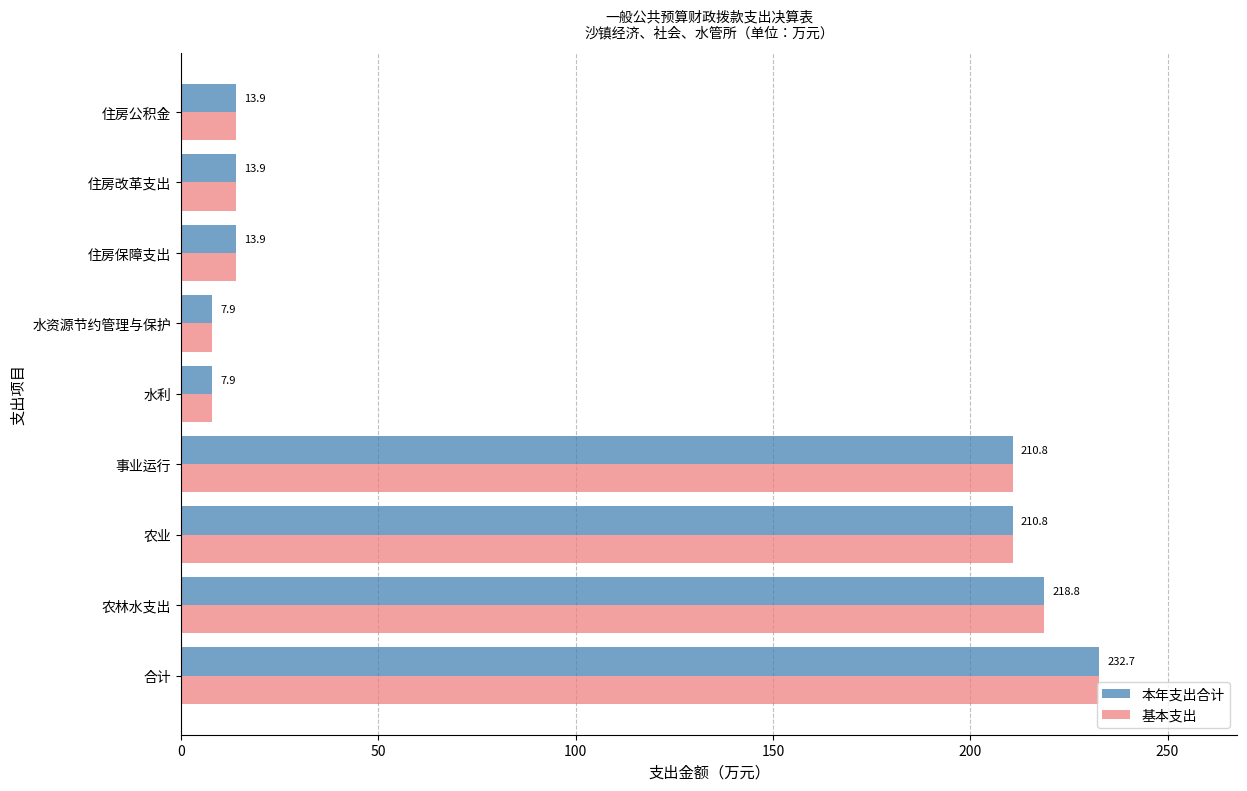

What is the difference between the maximum and second lowest values in the 基本支出 series?

224.8